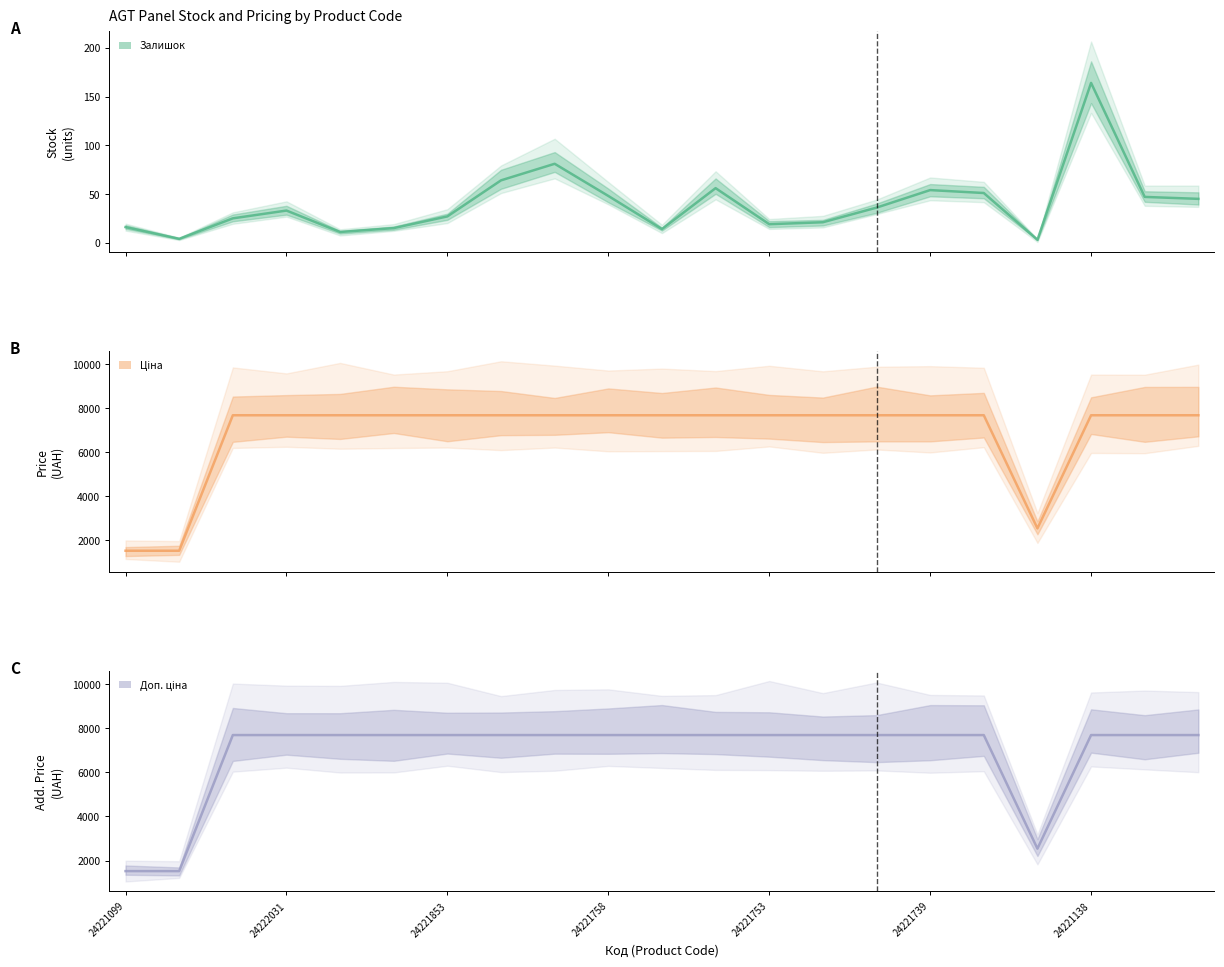

At which category is the sum across all series the highest?

24221138